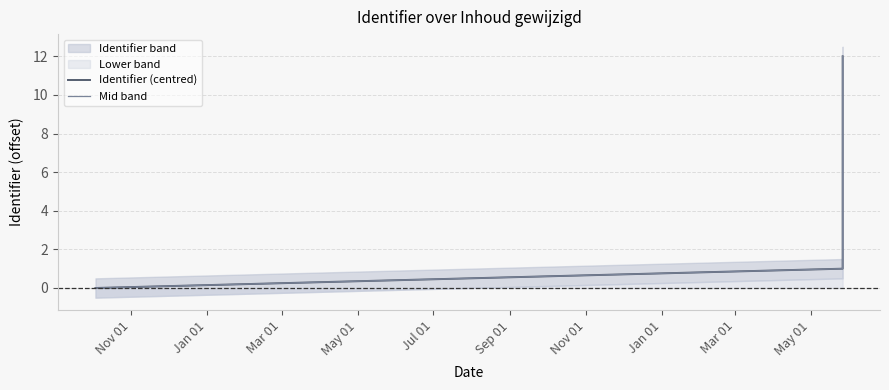

Is this an area chart (filled region under the line)?

No